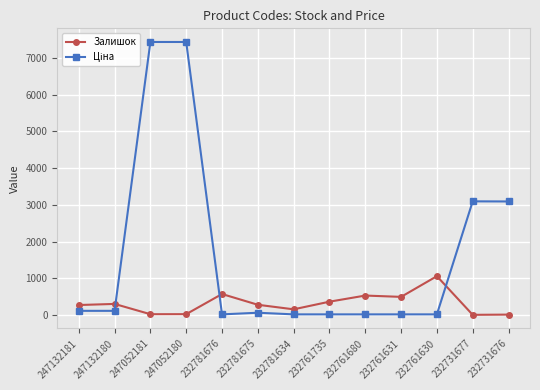

At which label does Залишок reach its peak?

232761630